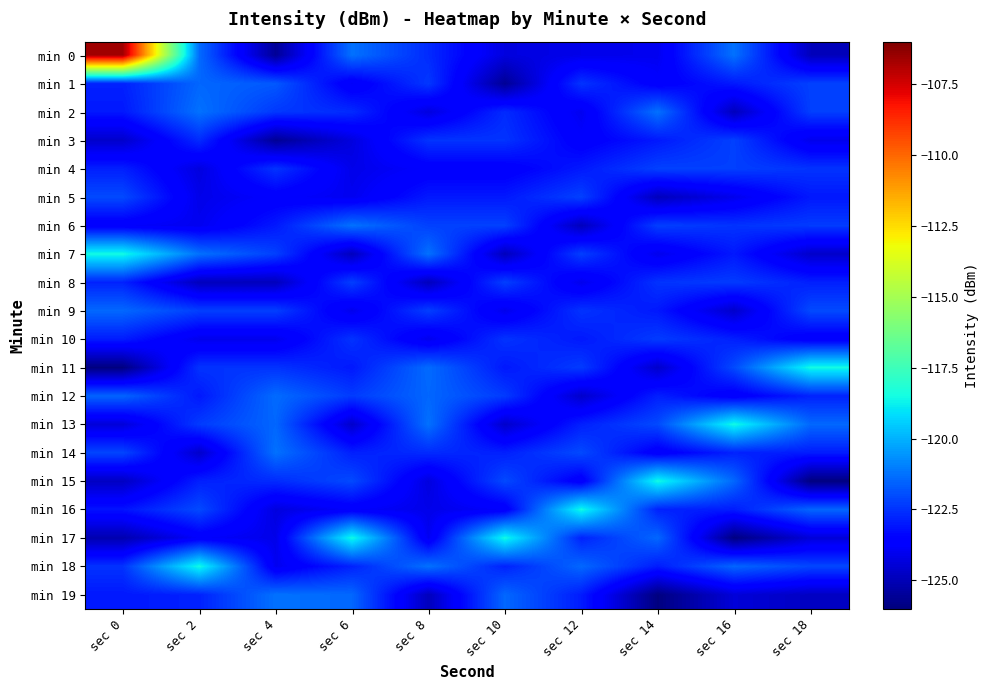

What is the total value across all series at sec 8?

-2458.6